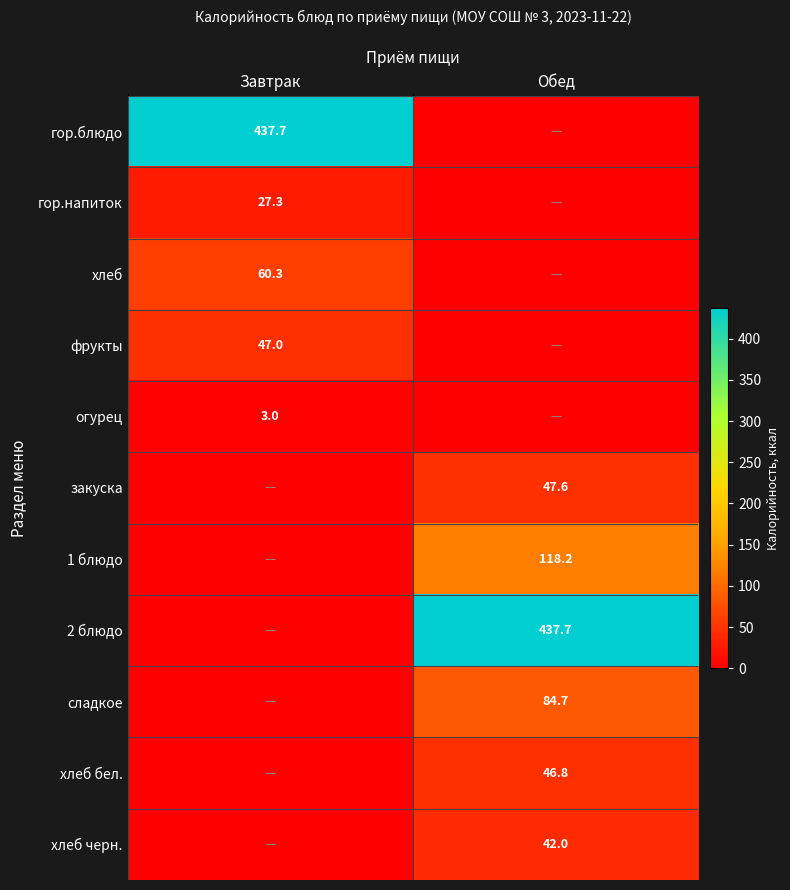

Is the value of огурец at Завтрак greater than the value of сладкое at Обед?

No